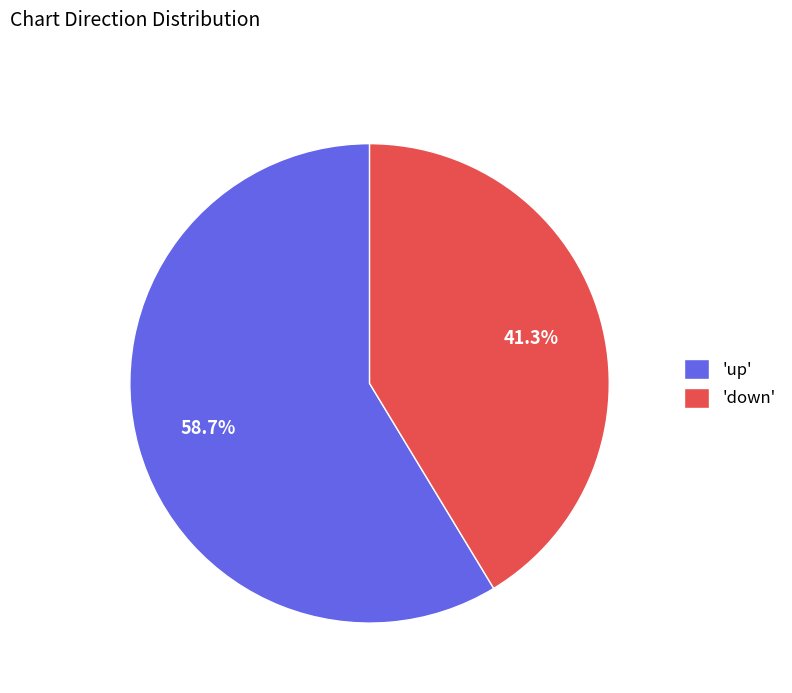

What percentage is NOT represented by 'down'?

58.7%